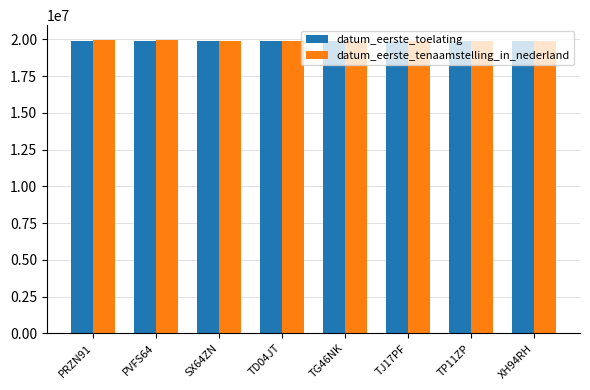

What is the lowest value of the datum_eerste_tenaamstelling_in_nederland series?

19880203